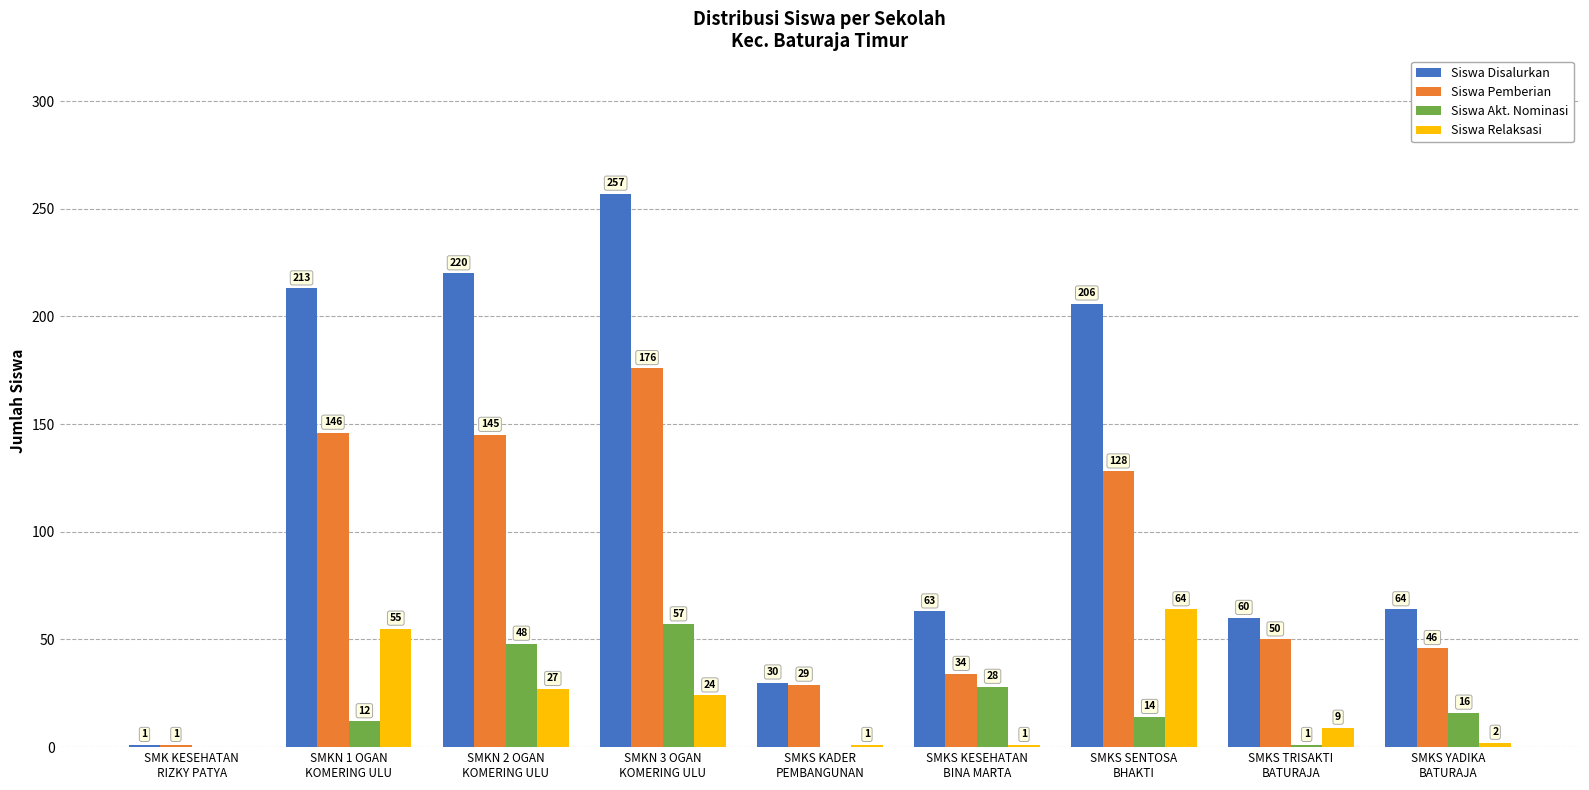

The value of Siswa Pemberian at SMKS YADIKA
BATURAJA is 46. True or false?

True